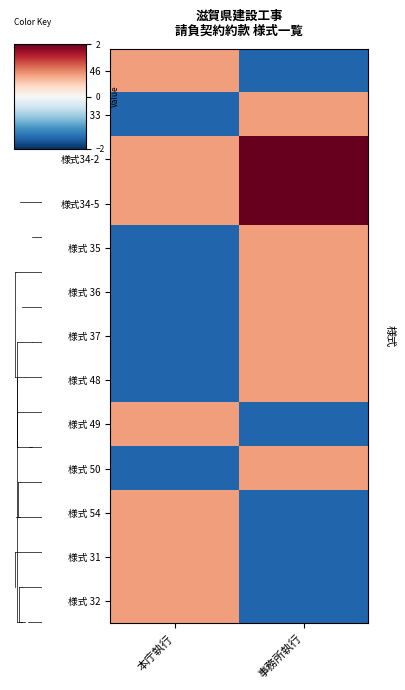

List the series in order of their peak value, lowest first.

様式 46, 様式 33, 様式 35, 様式 36, 様式 37, 様式 48, 様式 49, 様式 50, 様式 54, 様式 31, 様式 32, 様式34-2, 様式34-5